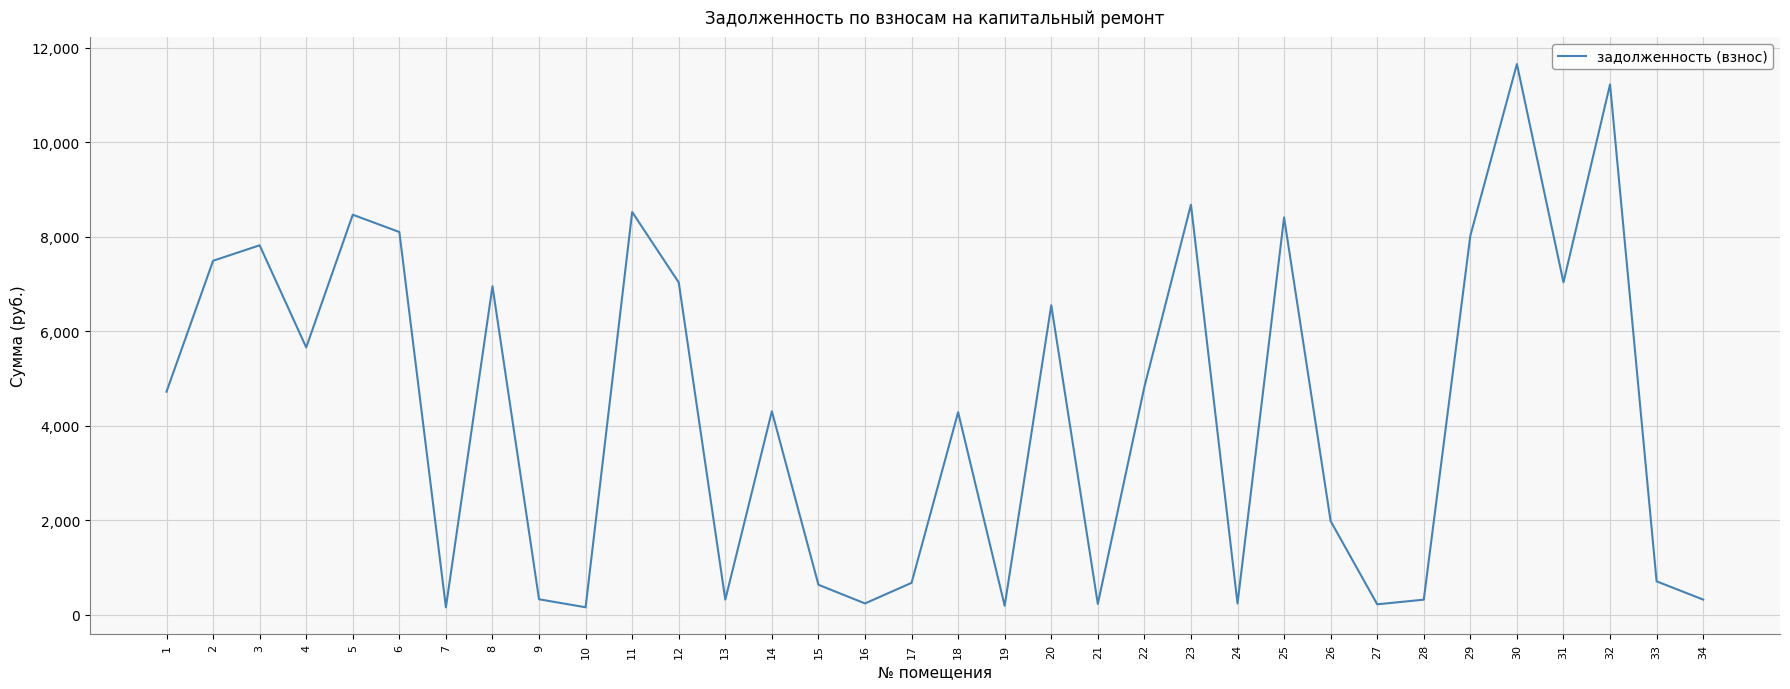

Approximately how many times larger is the value at 22 compared to 14?

1.1